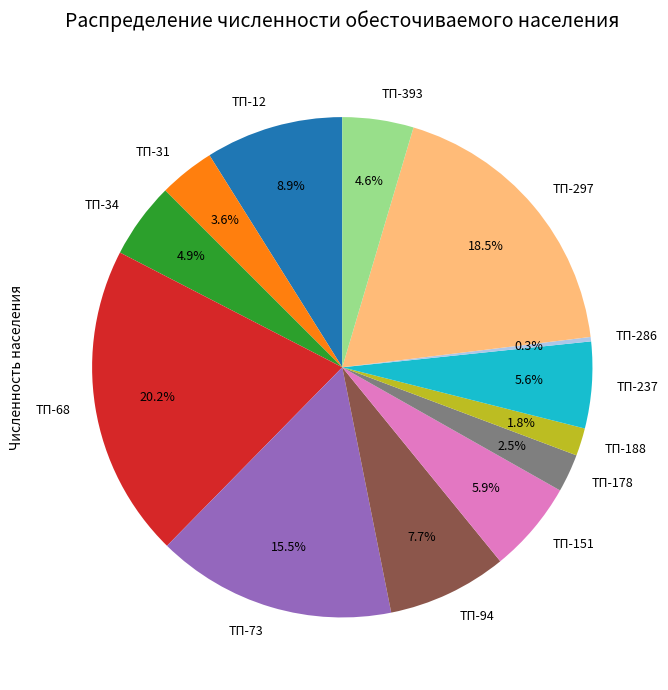

Is there a majority slice in this chart?

No